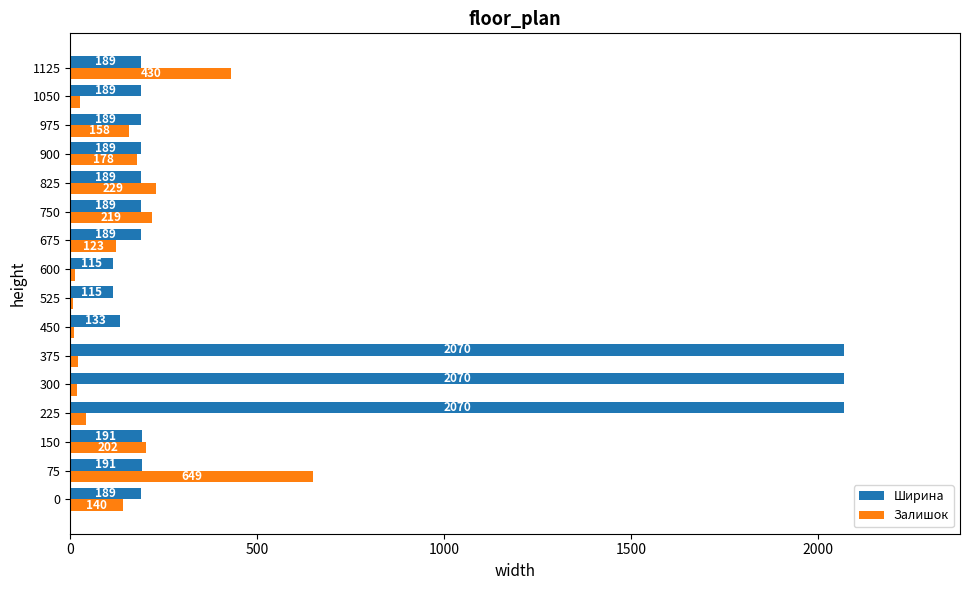

At 825, list the series in order from smallest to largest.

Ширина, Залишок